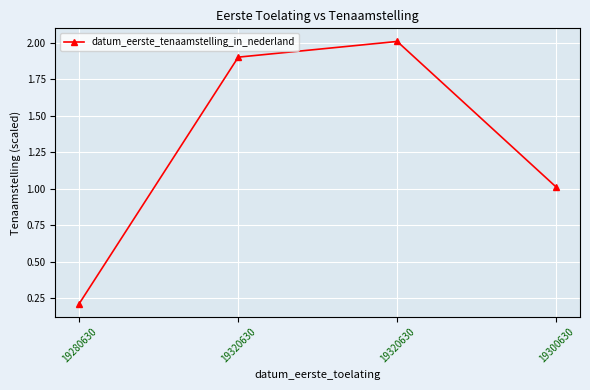

What is the change in value from 19320630 to 19300630?

-1.0